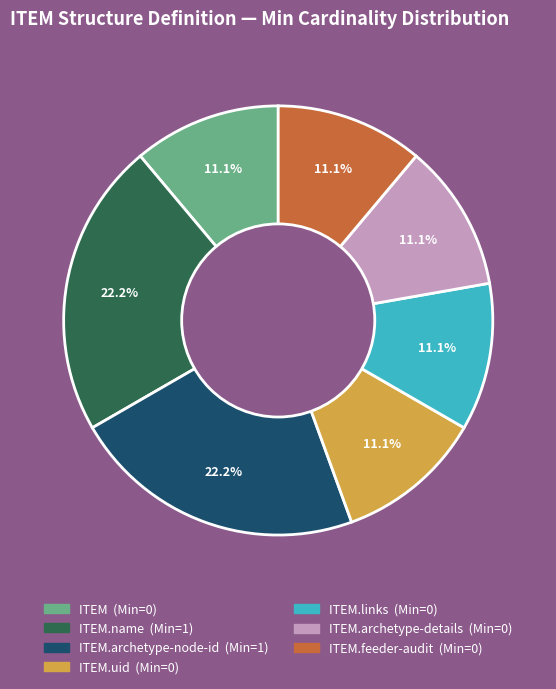

Count the number of slices in the pie.

7